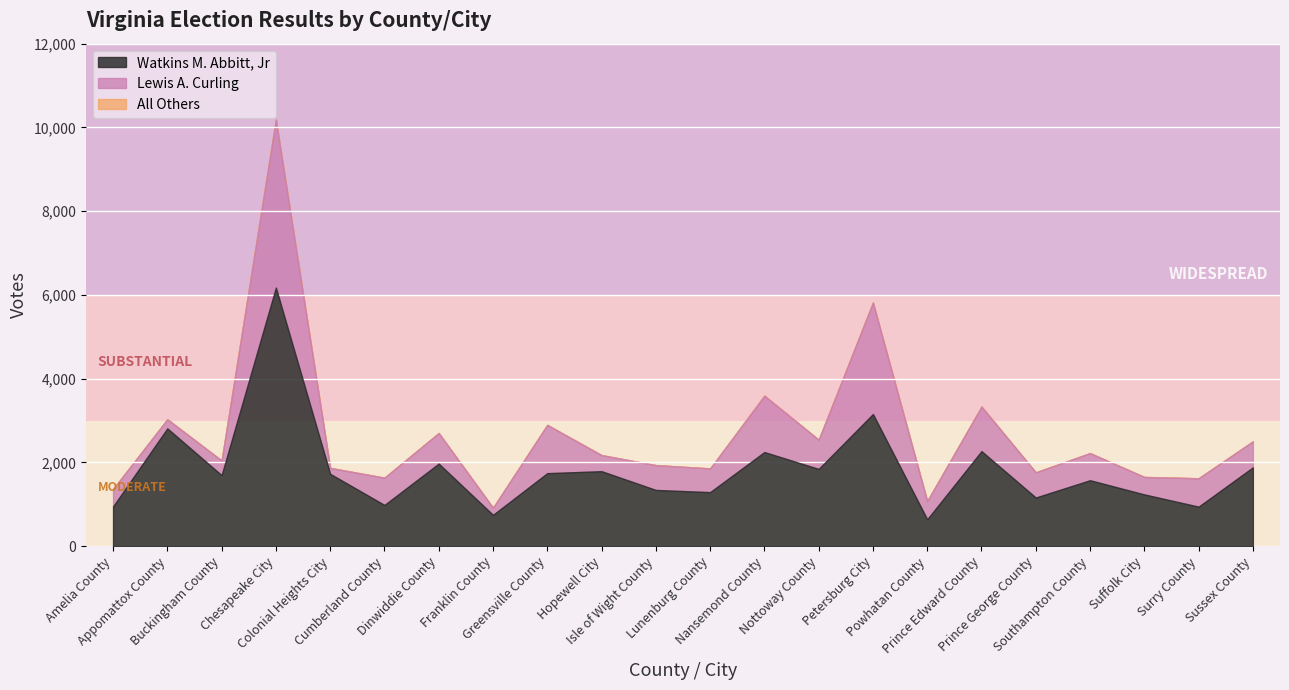

List the labels in order of Watkins M. Abbitt, Jr value, largest first.

Chesapeake City, Petersburg City, Appomattox County, Prince Edward County, Nansemond County, Dinwiddie County, Sussex County, Nottoway County, Hopewell City, Greensville County, Colonial Heights City, Buckingham County, Southampton County, Isle of Wight County, Lunenburg County, Suffolk City, Prince George County, Cumberland County, Amelia County, Surry County, Franklin County, Powhatan County